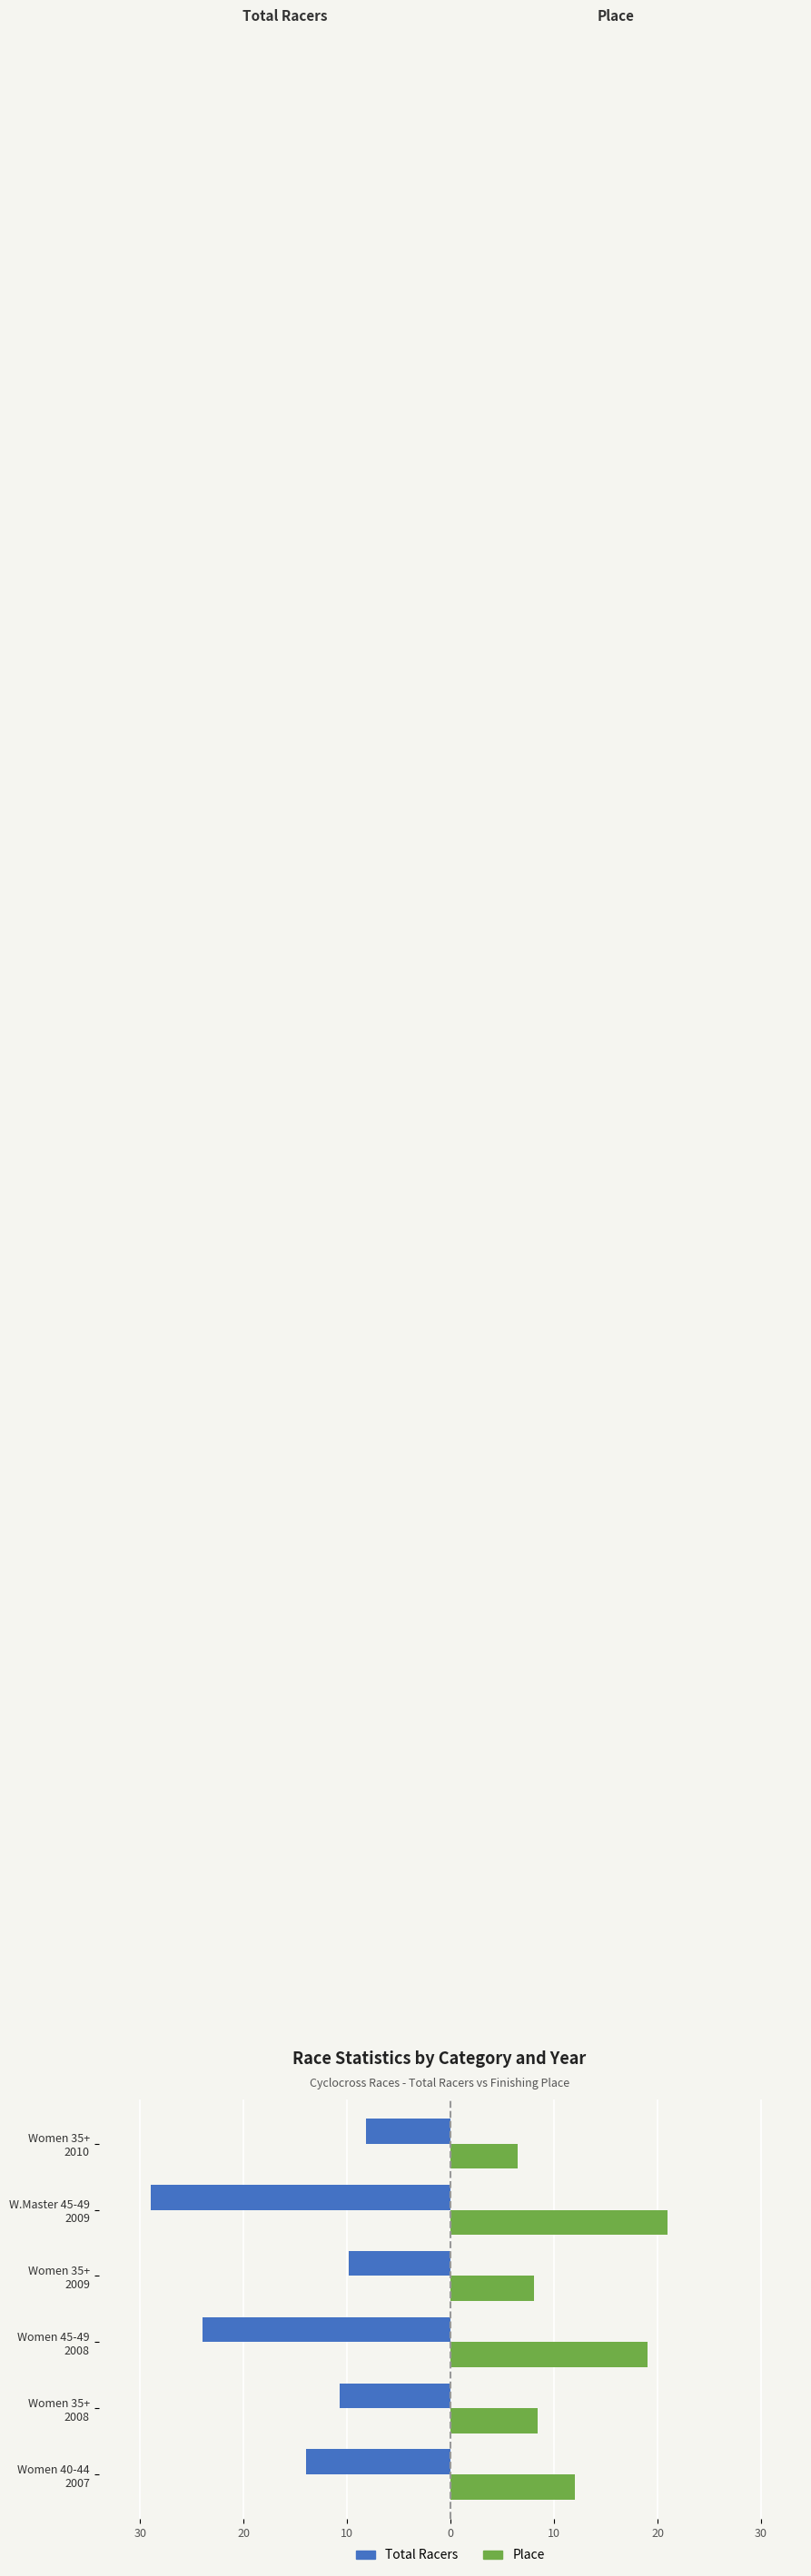

What are all the series names shown in the legend?

Total Racers, Place